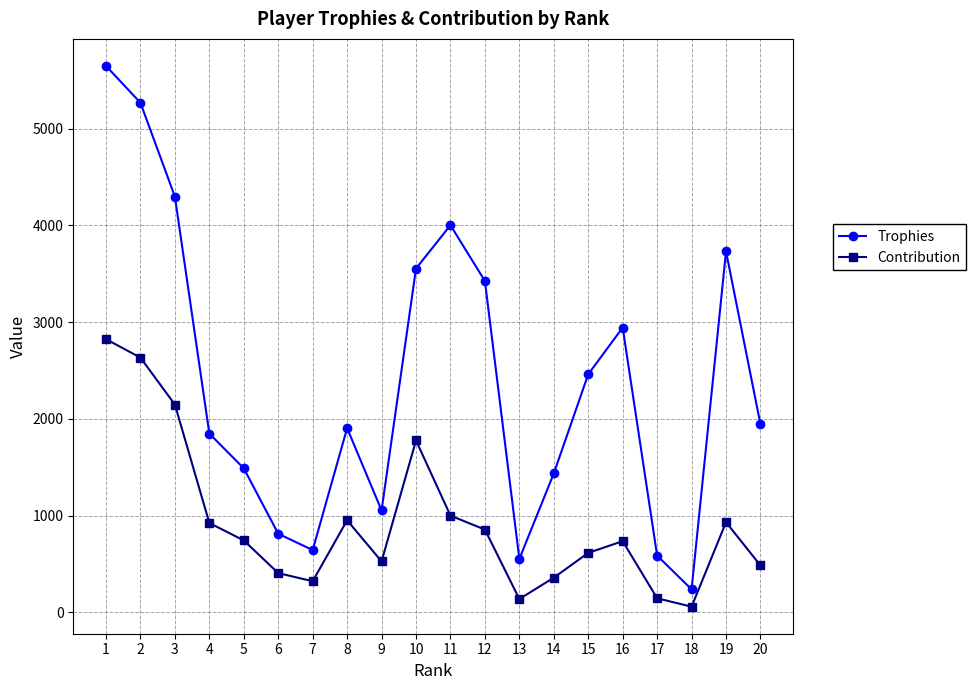

Which series has the widest spread of values?

Trophies